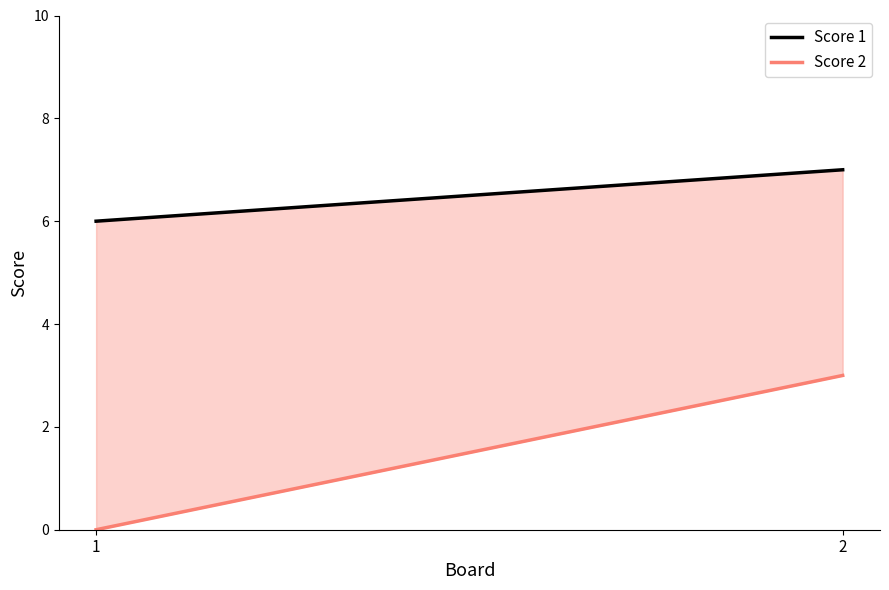

Which has a higher value, 2 or 1?

2